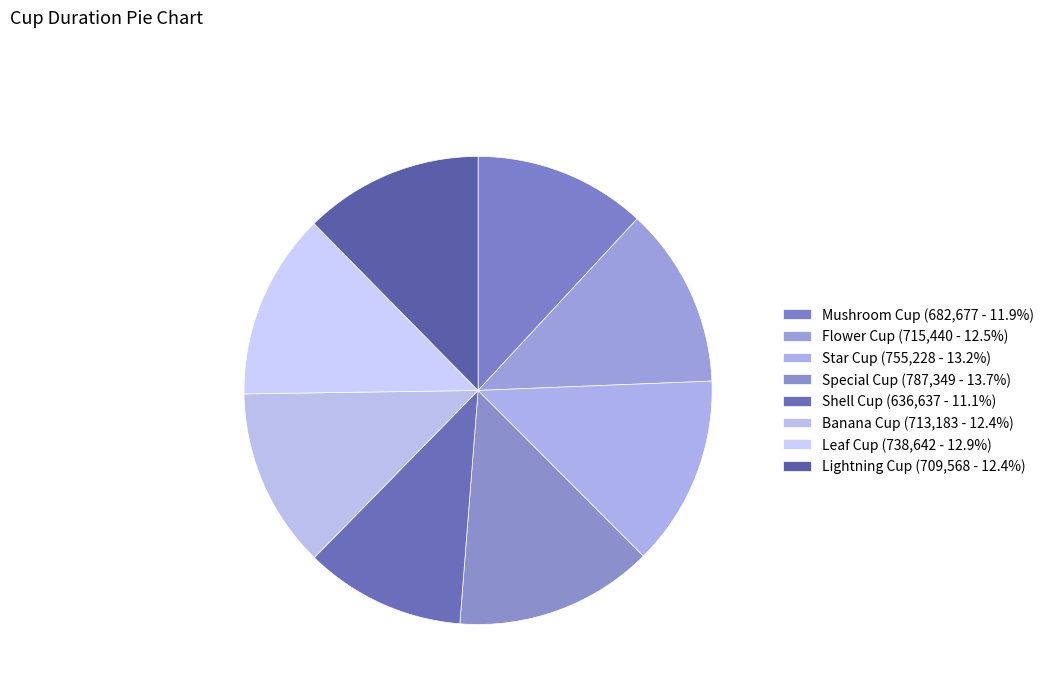

What is the smallest slice in the pie chart?

Shell Cup